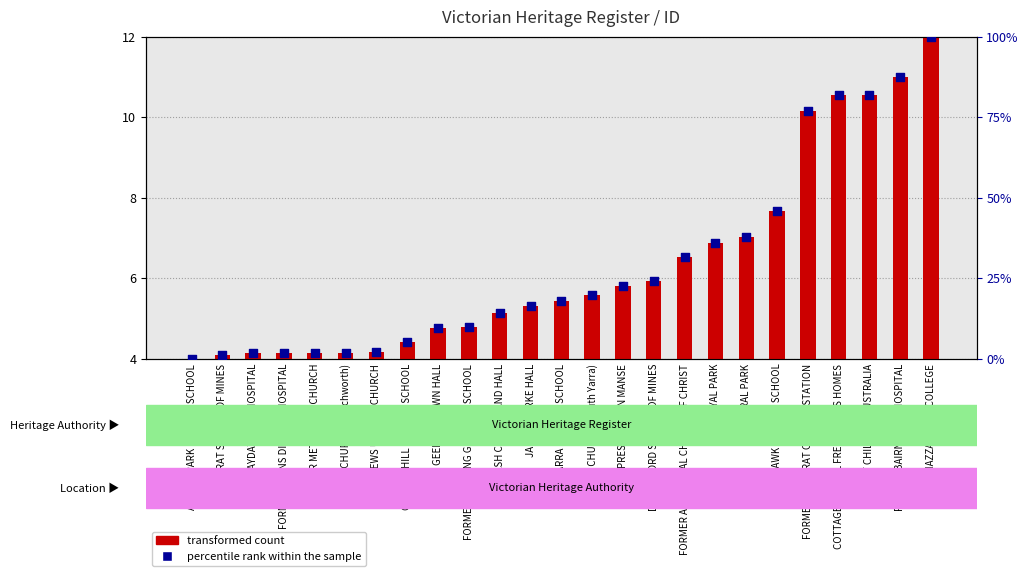

Which series has the widest spread of Y values?

percentile rank within the sample